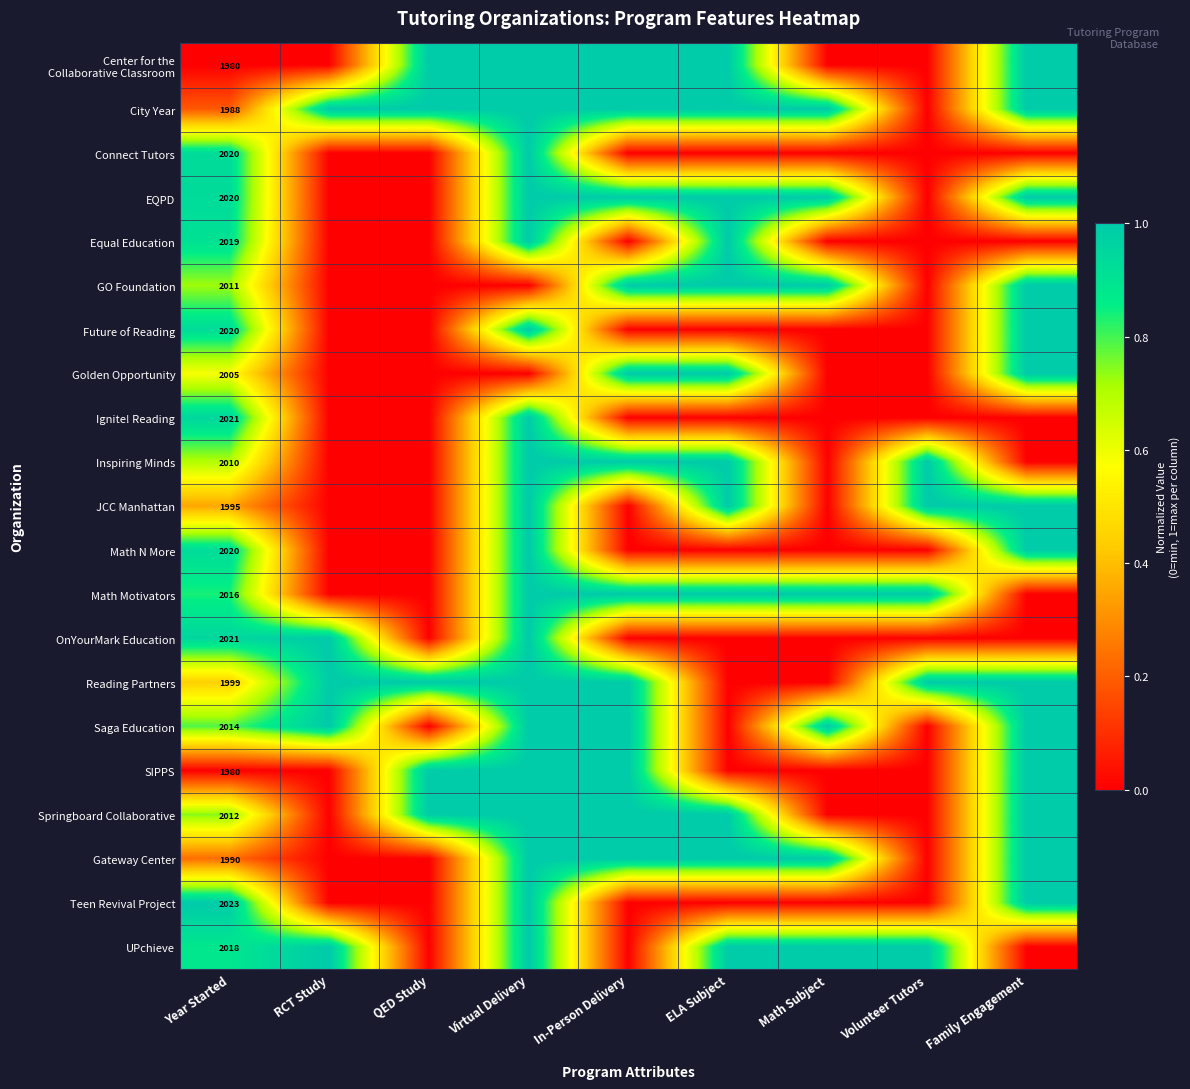

Rank the series at QED Study from lowest to highest value.

Connect Tutors, EQPD, Equal Education, GO Foundation, Future of Reading, Golden Opportunity, Ignite! Reading, Inspiring Minds, JCC Manhattan, Math N More, Math Motivators, OnYourMark Education, Saga Education, Gateway Center, Teen Revival Project, UPchieve, Center for the Collaborative Classroom, City Year, Reading Partners, SIPPS, Springboard Collaborative